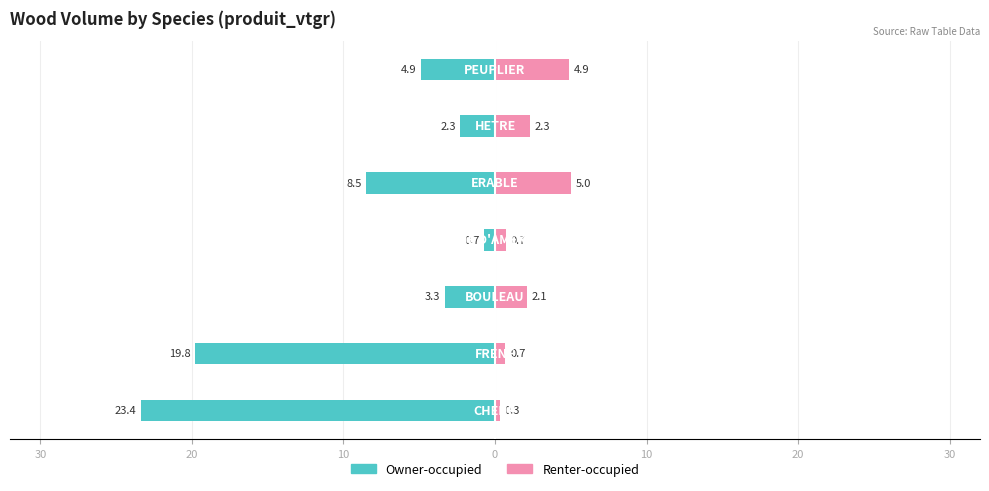

How many bars are there in each group?

2